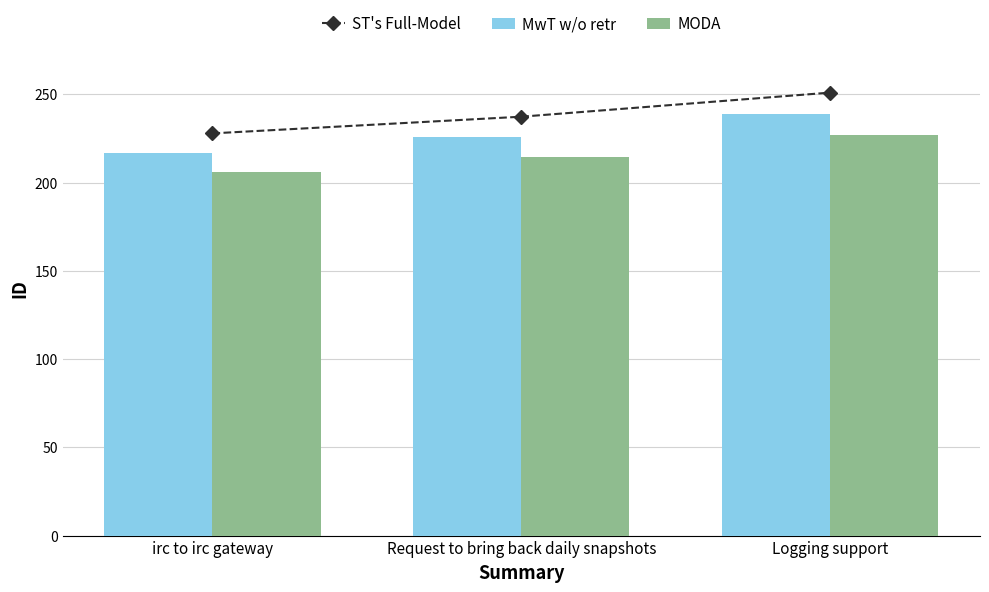

Is it true that MwT w/o retr equals 226.0 at Request to bring back daily snapshots?

True